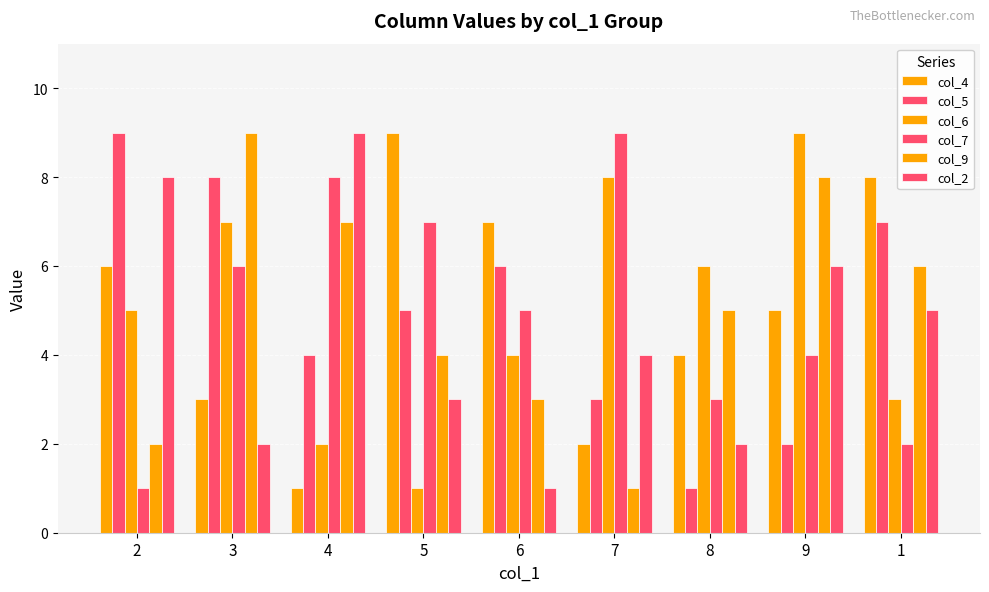

What is the label of the 3rd bar from the left?

4